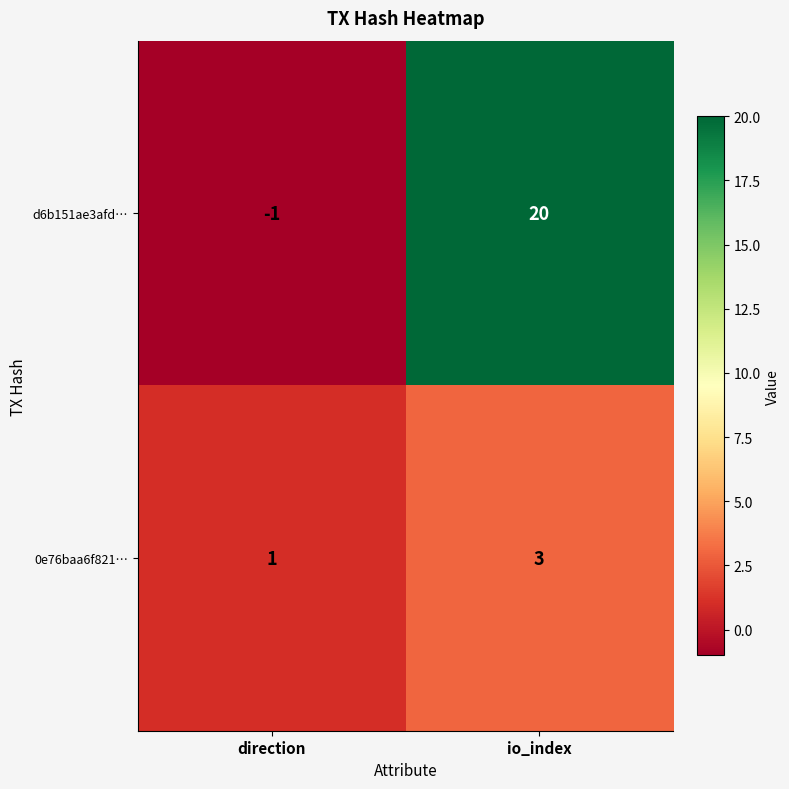

Between direction and io_index, which series saw the biggest shift?

d6b151ae3afd…